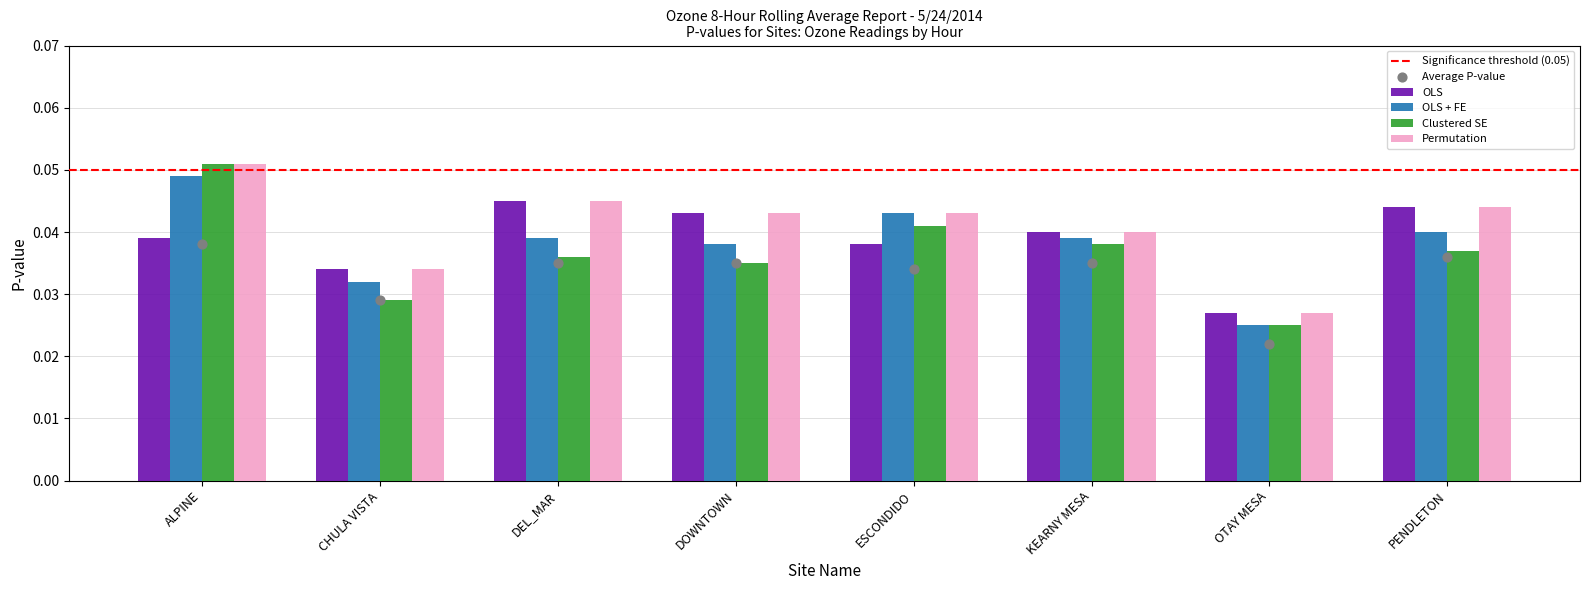

Which series has the largest total across all categories?

Permutation